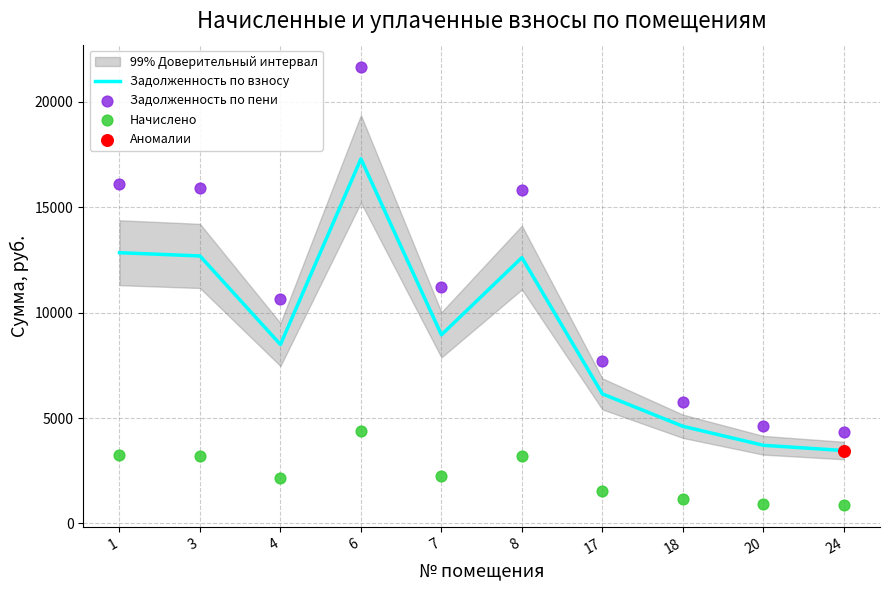

Which series reaches the maximum Y coordinate?

Задолженность по пени